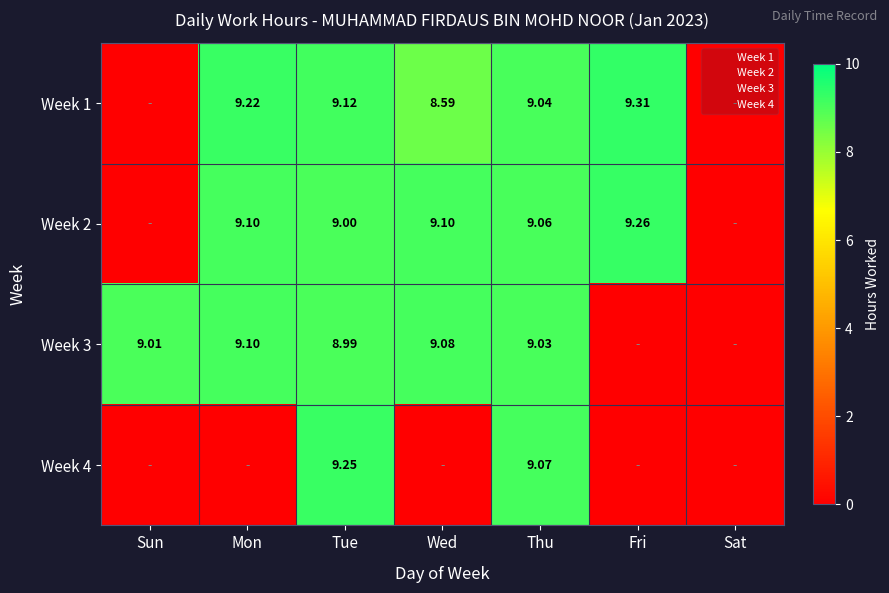

Which category has the highest value across all series?

Fri